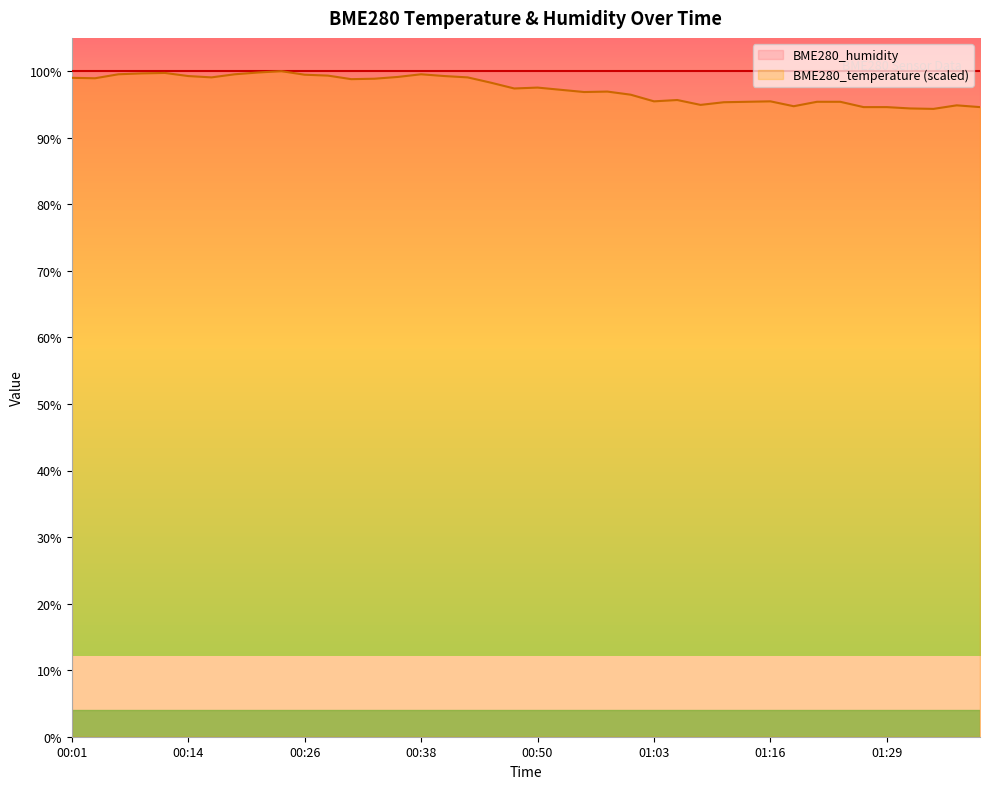

Rank the categories by value from lowest to highest.

01:33, 01:31, 01:26, 01:29, 01:38, 01:18, 01:36, 01:08, 01:10, 01:13, 01:21, 01:23, 01:03, 01:16, 01:05, 01:00, 00:55, 00:58, 00:53, 00:48, 00:50, 00:46, 00:31, 00:33, 00:04, 00:01, 00:16, 00:43, 00:36, 00:14, 00:41, 00:28, 00:26, 00:06, 00:19, 00:38, 00:09, 00:11, 00:21, 00:24